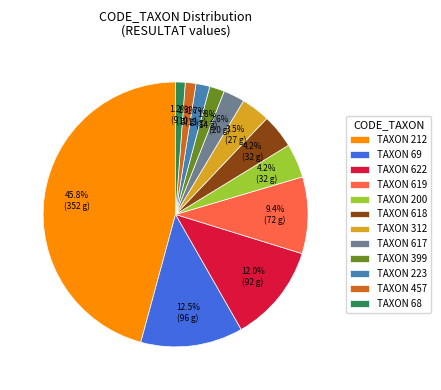

To the nearest percent, what is the difference between the largest and smallest slice percentages?

45%